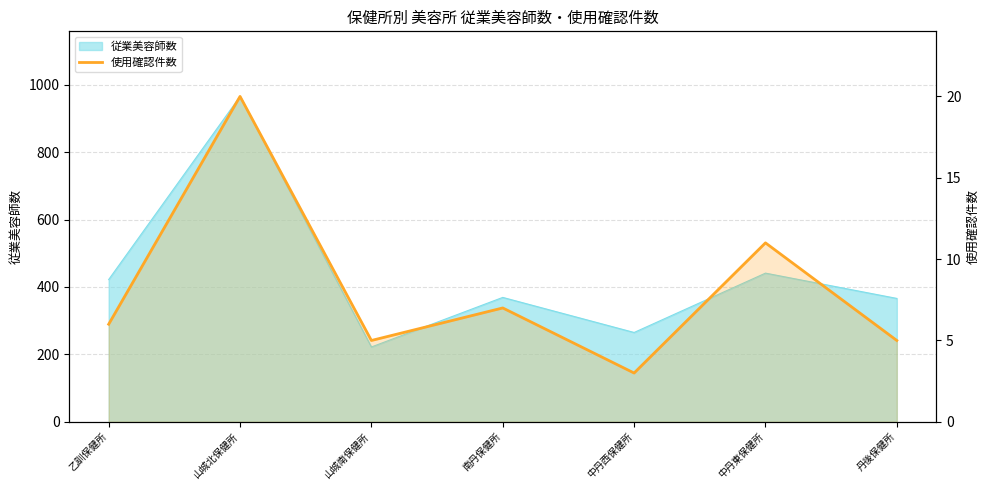

How many values are below 6?

3